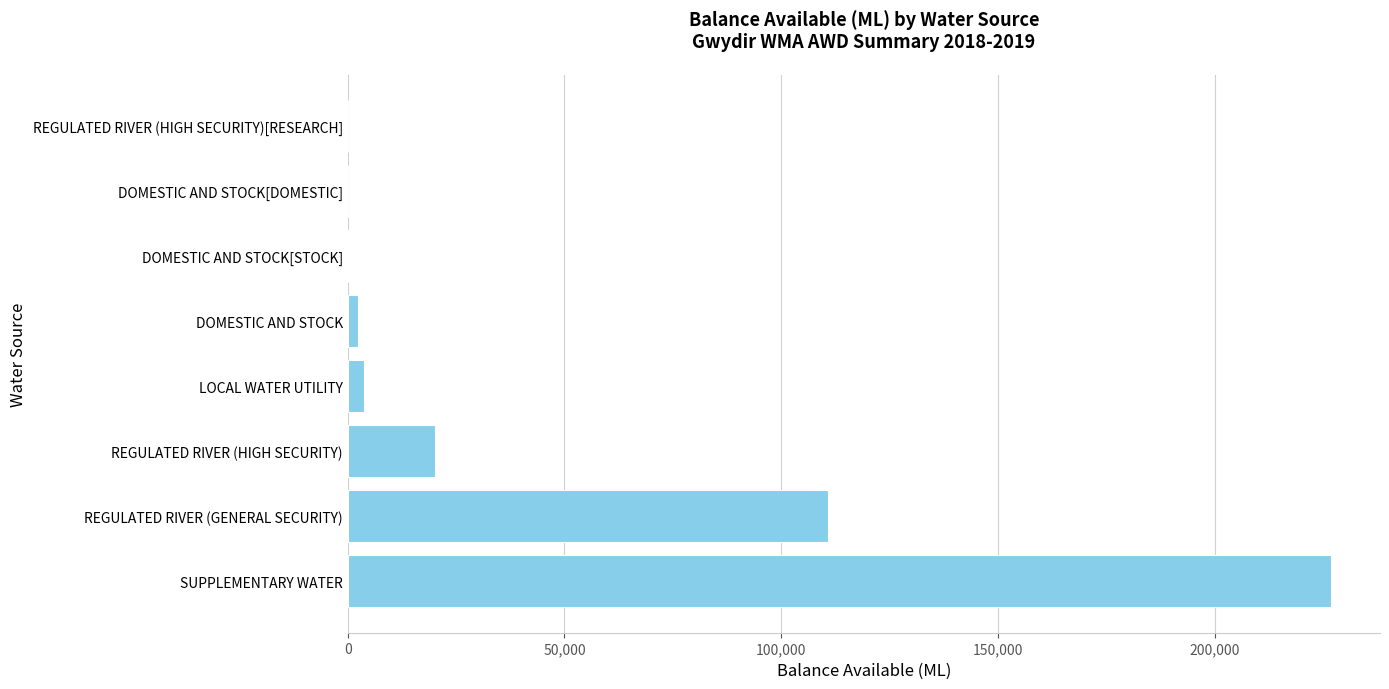

What is the average value?

45548